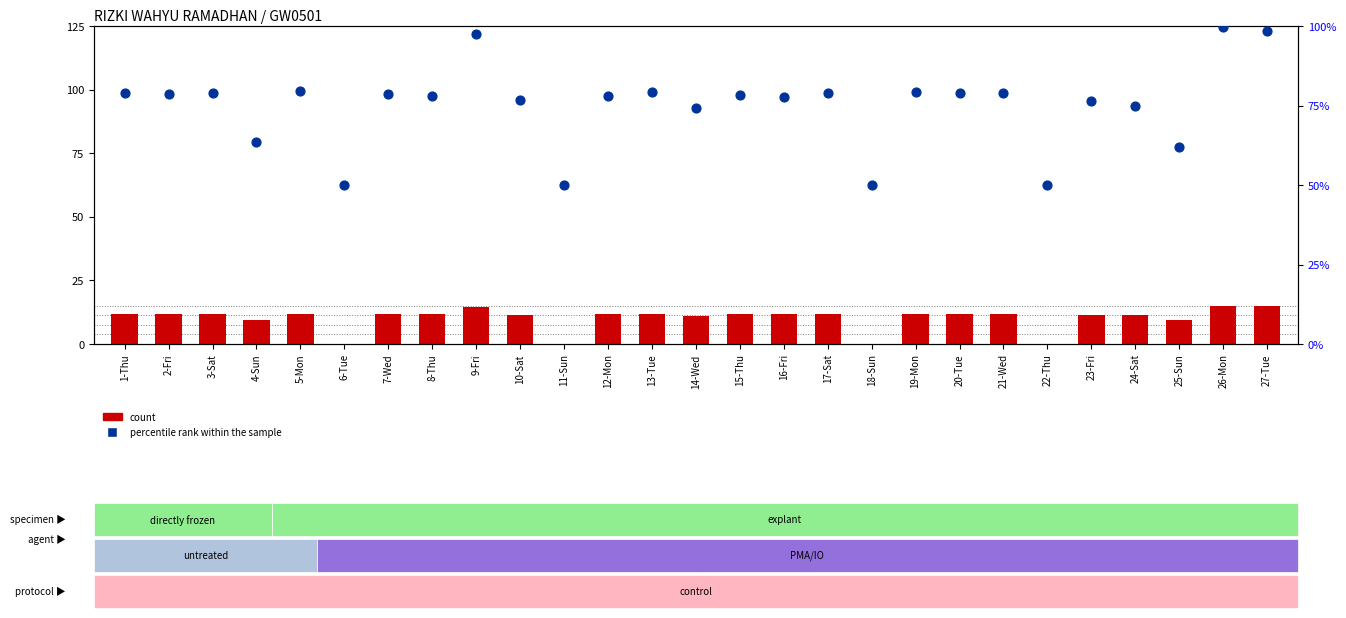

At how many categories does at least one series exceed 18?

27